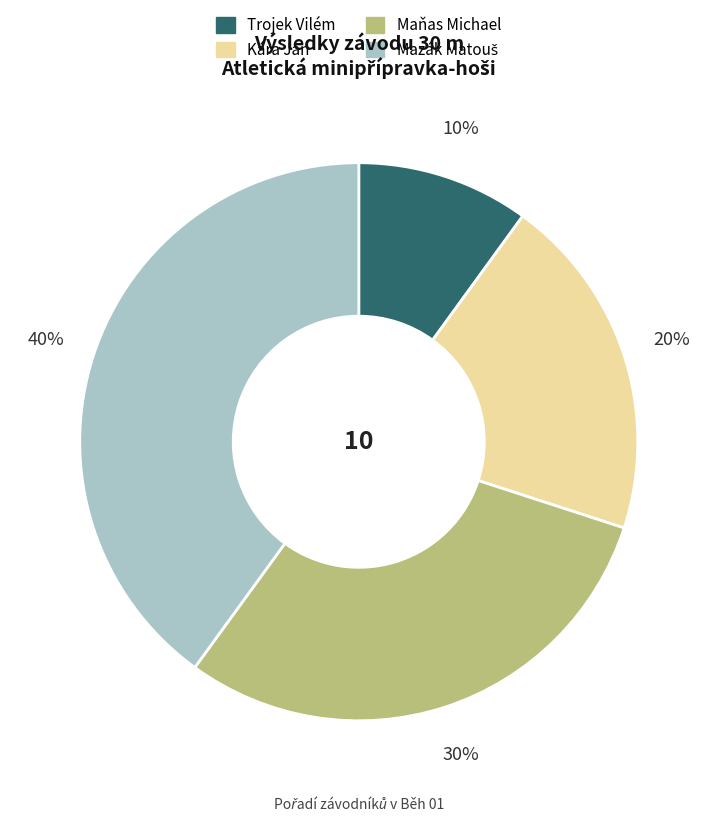

To the nearest percent, what is the difference between the Maňas Michael and Trojek Vilém slice percentages?

20%